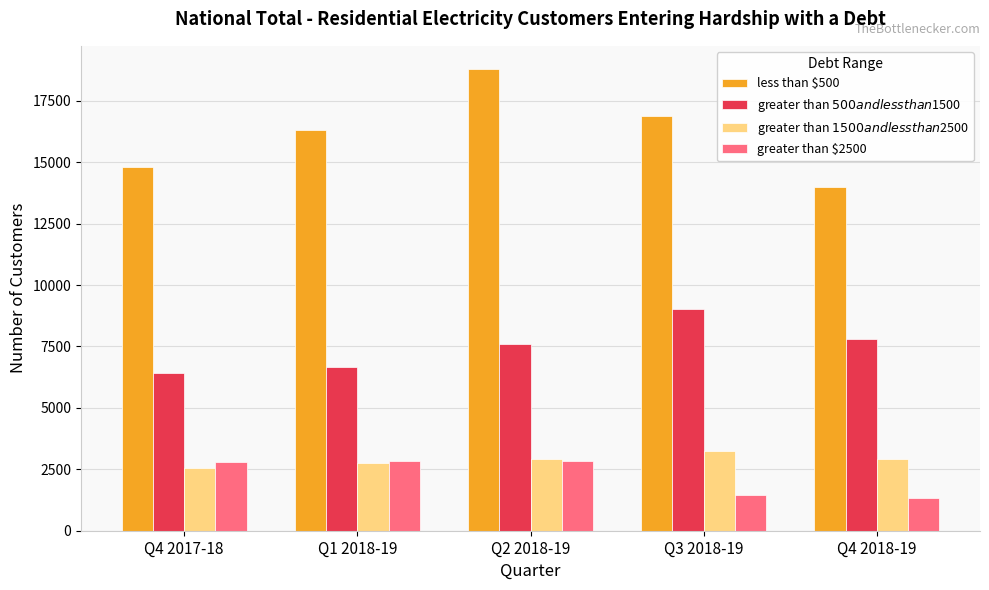

The value of less than $500 at Q2 2018-19 is 28058. True or false?

False